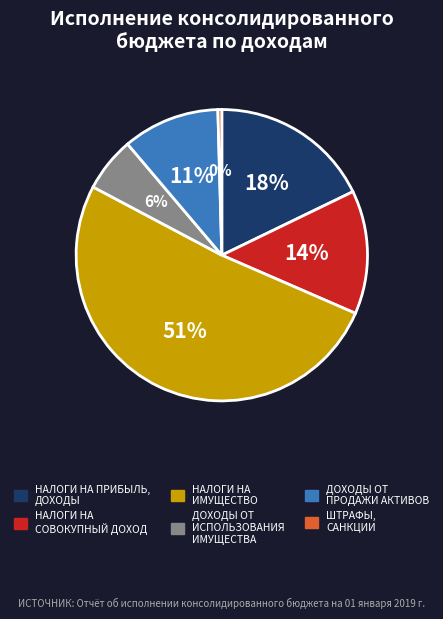

Is there any slice that represents more than half of the pie?

Yes